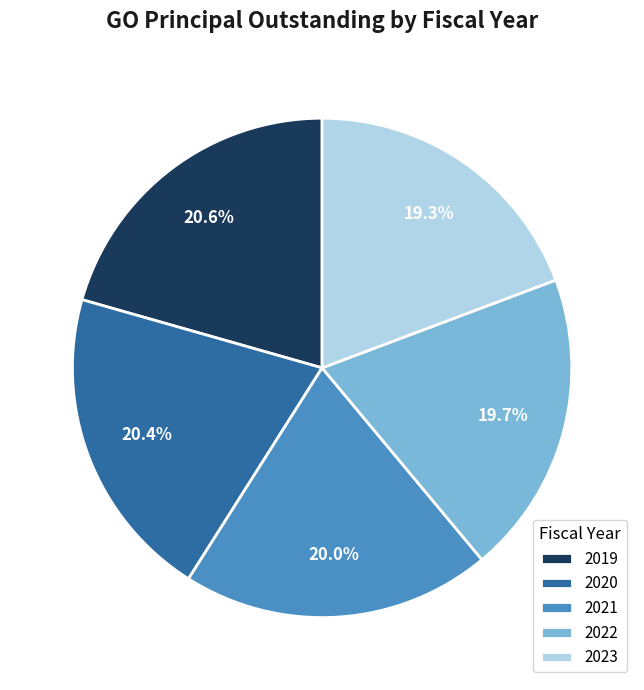

Is the sum of 2022 and 2019 greater than half?

No